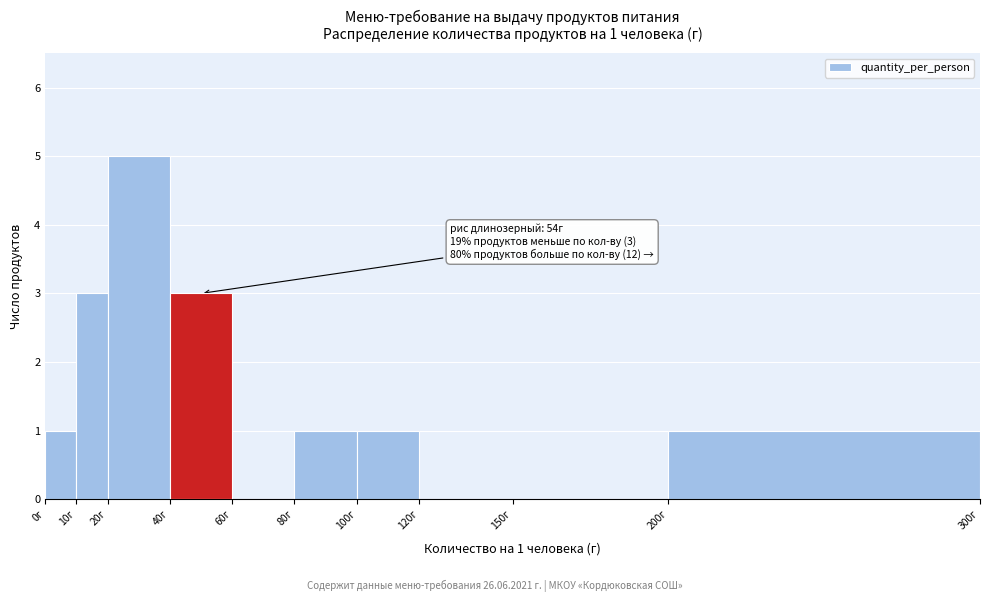

Which range on the x-axis has the tallest bar?

20 to 40